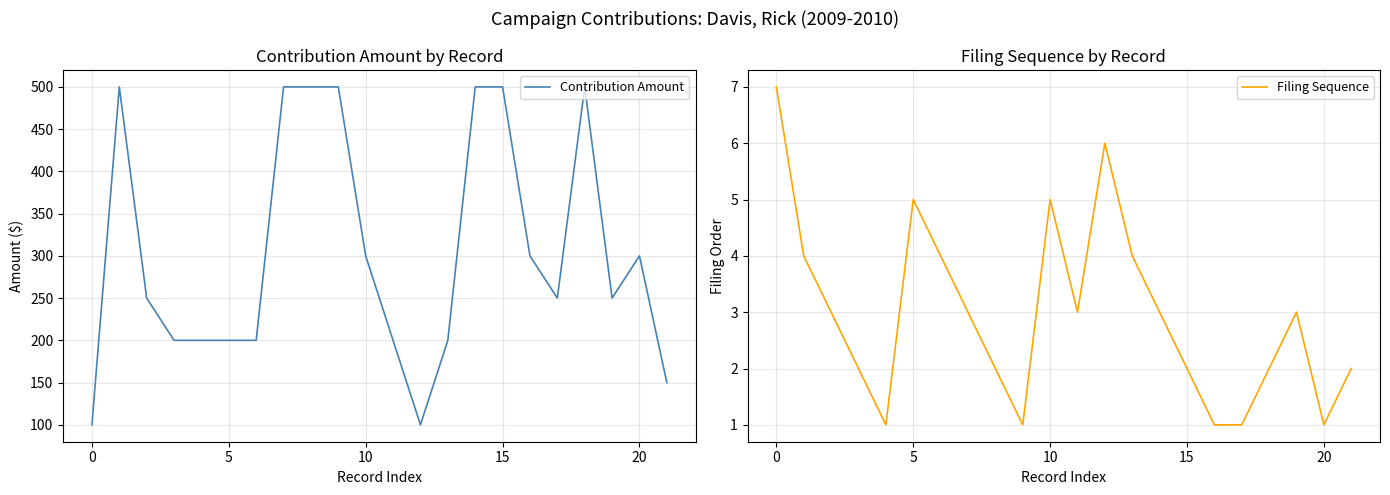

Is it true that Contribution Amount equals 300 at 10?

True